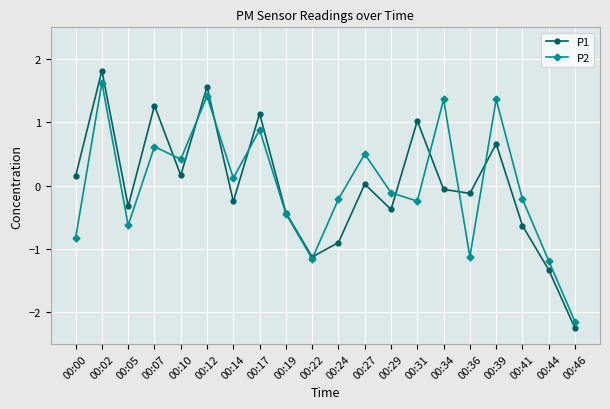

Is it true that P2 equals 0.5 at 00:27?

True